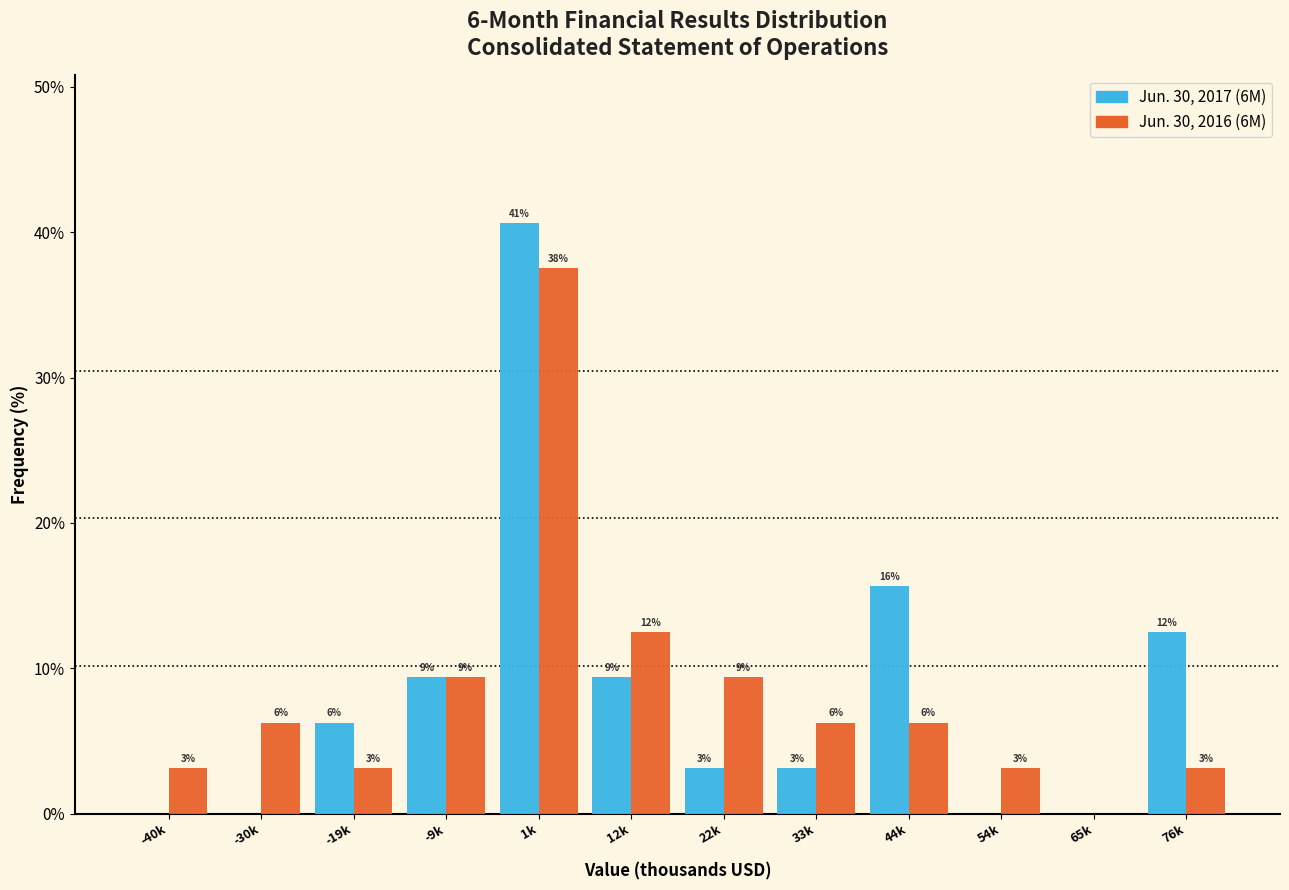

Does the chart contain stacked bars?

No